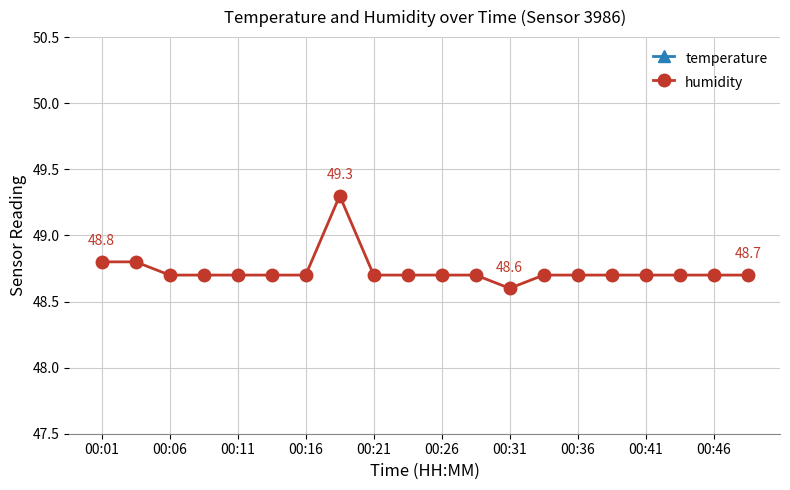

How many interior local valleys does the humidity series have?

1